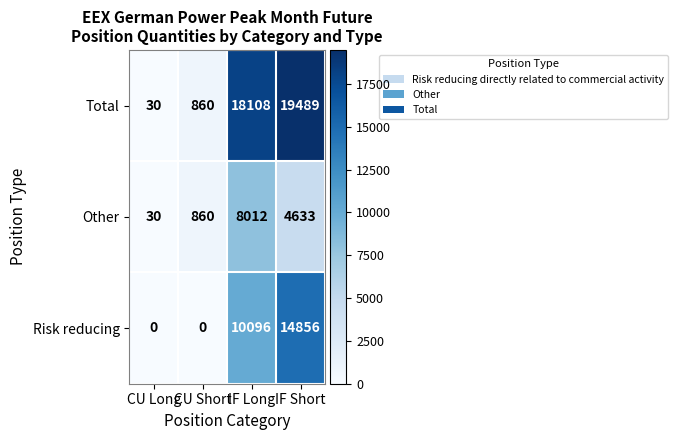

What is the sum of the Risk reducing values at IF Short and CU Short?

14856